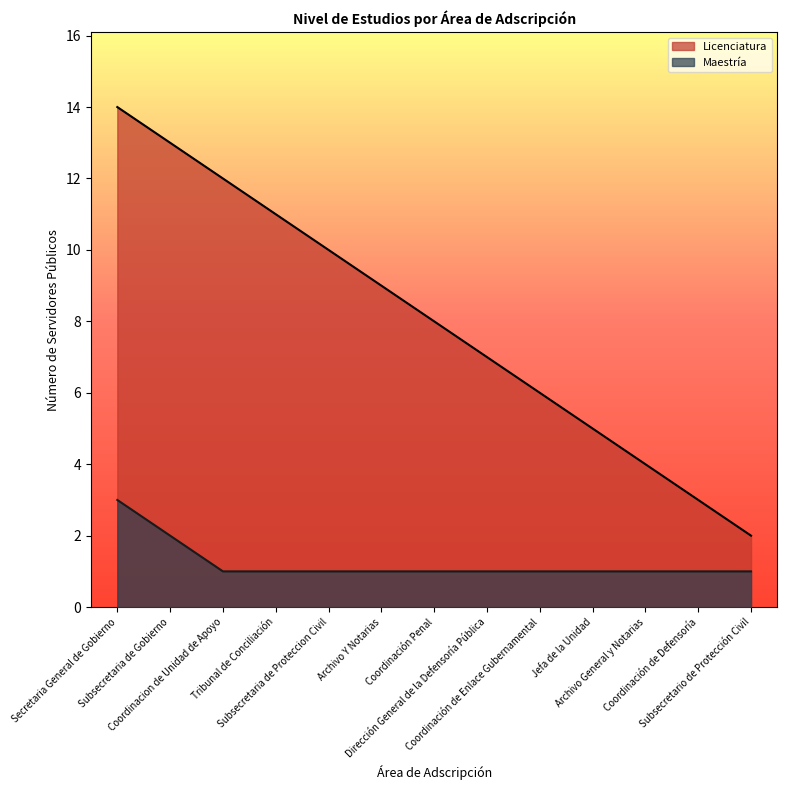

Which series has the largest range (max minus min)?

Licenciatura